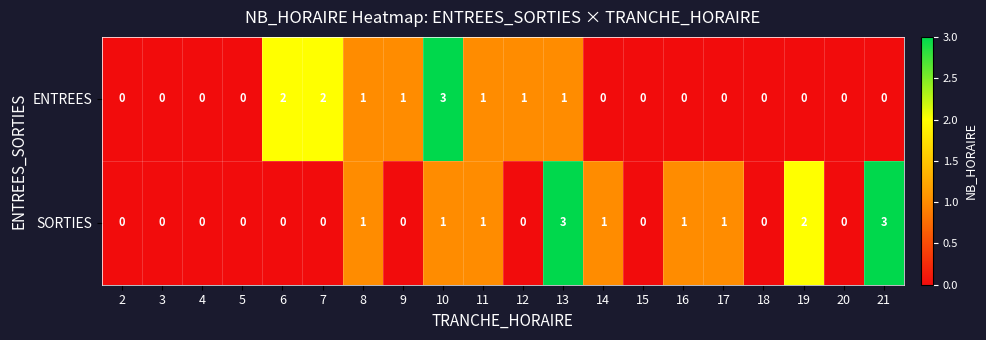

Rank the series by their average value, from highest to lowest.

SORTIES, ENTREES